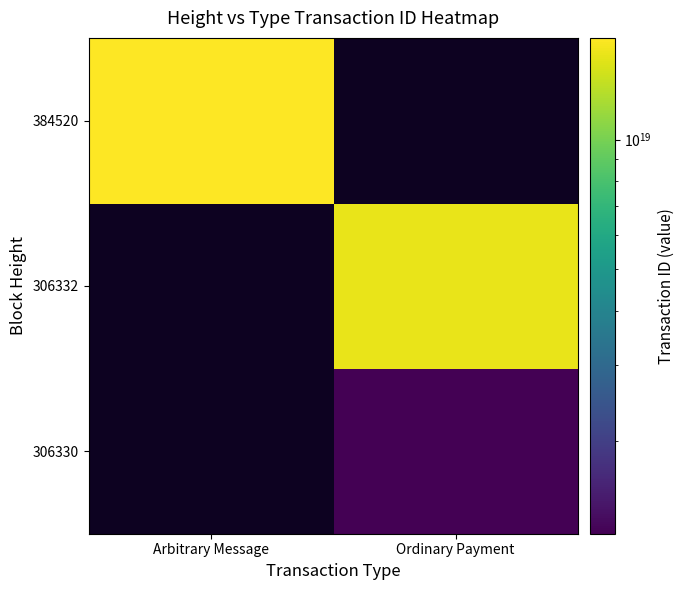

Which category has the lowest value in the 384520 series?

Arbitrary Message